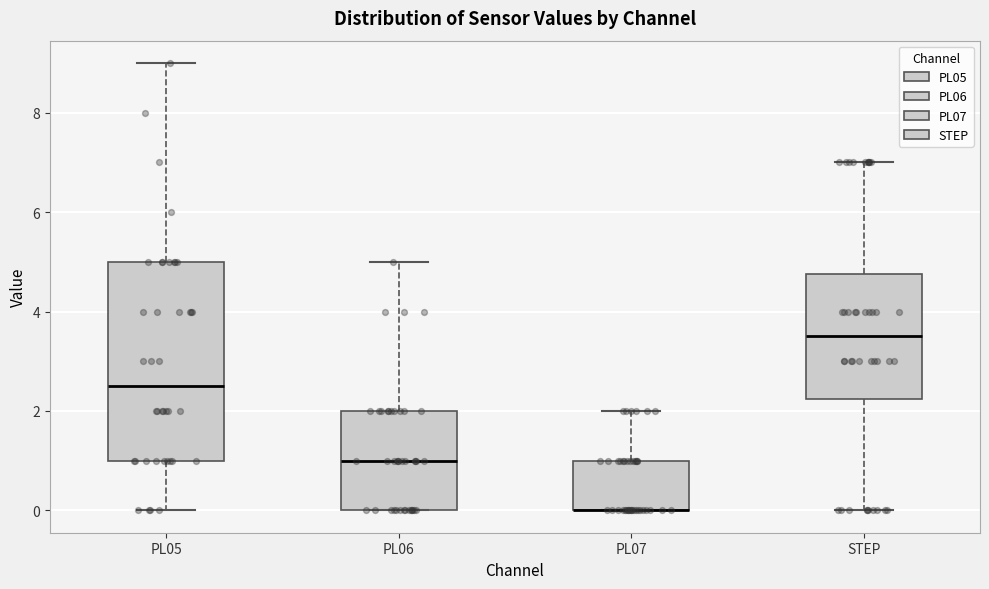

Reading left to right, read every box against the y-axis: the position of its median line, the range the box covers, and the ends of its whiskers. The values are not printed on the chart, so give them approximately, as read against the axis.

PL05: median 2.6, box 1.0 to 5.0, whiskers 0.0 to 9.0
PL06: median 1.0, box 0.0 to 2.0, whiskers 0.0 to 5.0
PL07: median 0.0 (drawn on the box's lower edge), box 0.0 to 1.0, whiskers 0.0 to 2.0
STEP: median 3.6, box 2.2 to 4.8, whiskers 0.0 to 7.0